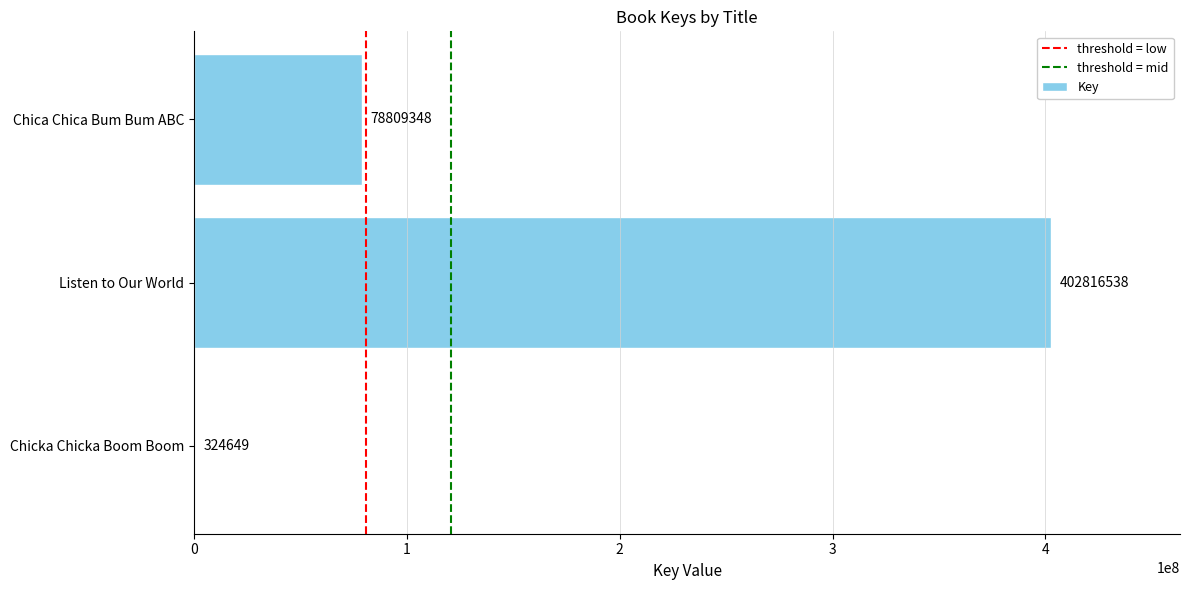

What is the sum of all values?

481950535